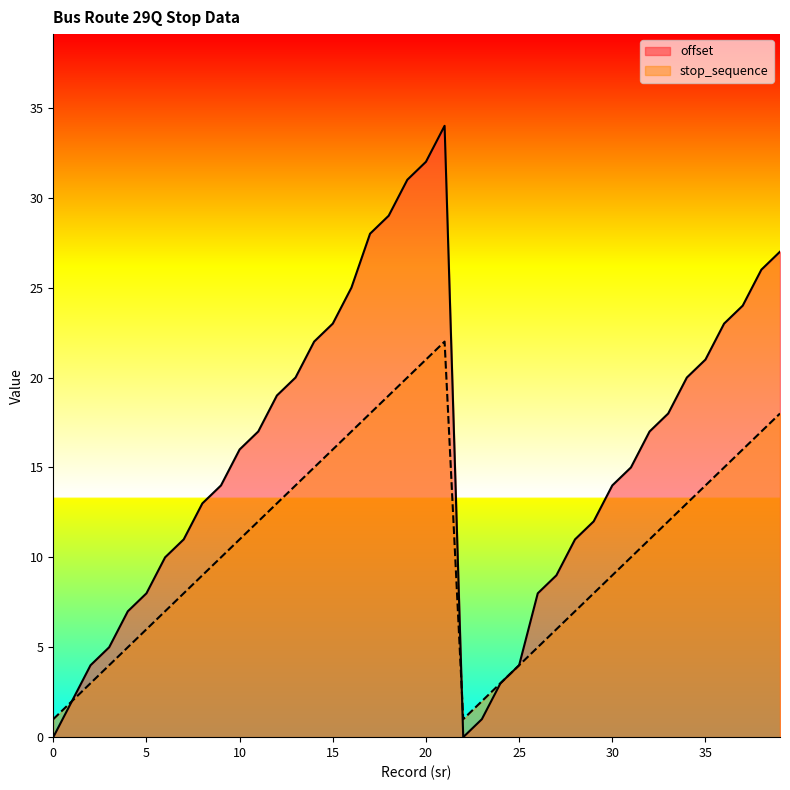

How many interior local peaks does the stop_sequence series have?

1